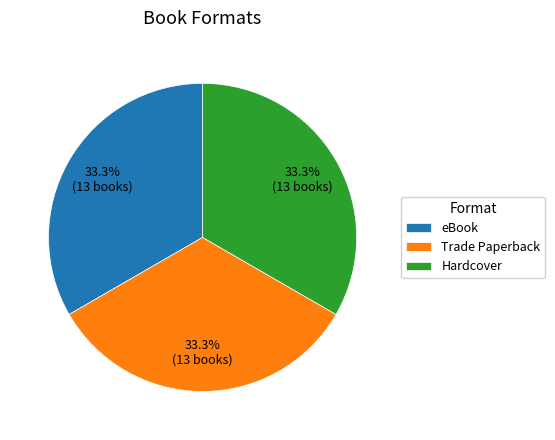

What portion of the pie excludes eBook?

66.7%